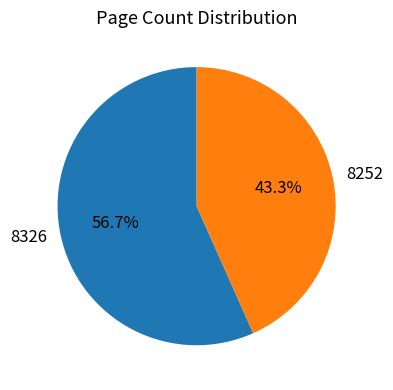

True or false: 8252 accounts for 51% of the total.

False